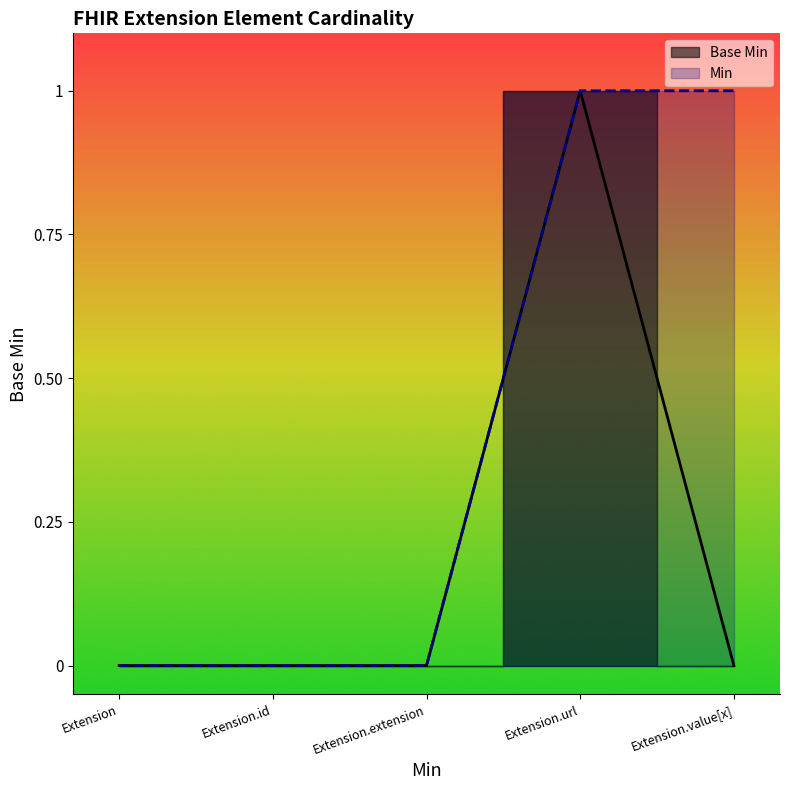

At which category does the data reach its first local peak?

Extension.url